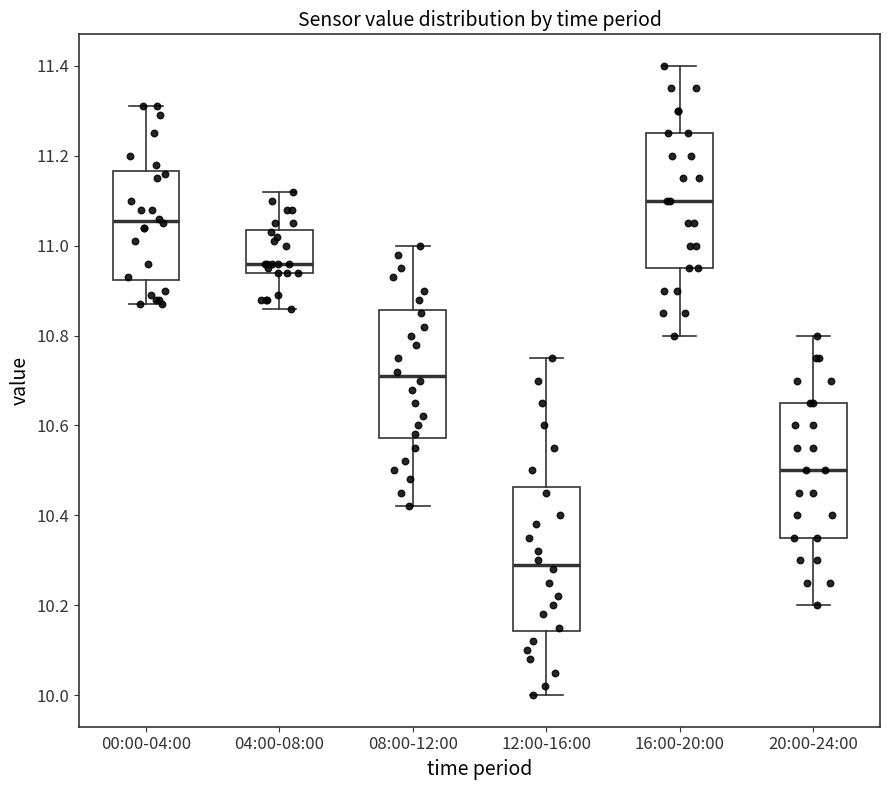

Where does the median line of the box for 12:00-16:00 sit on the y-axis? The values are not printed on the chart, so give them approximately, as read against the axis.

10.30